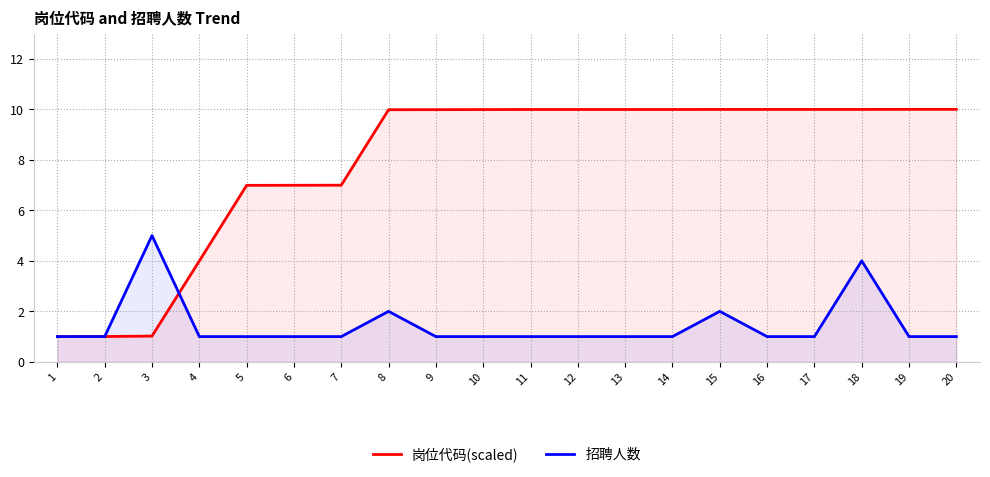

What is the difference between the second highest and second lowest values in the 招聘人数 series?

3.0